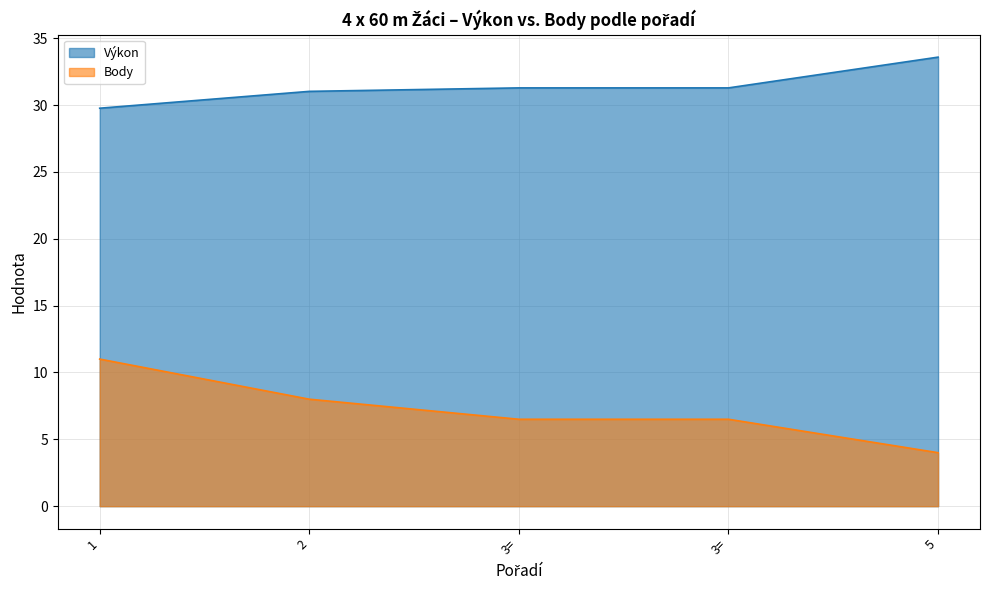

True or false: Výkon and Body intersect in this chart.

False